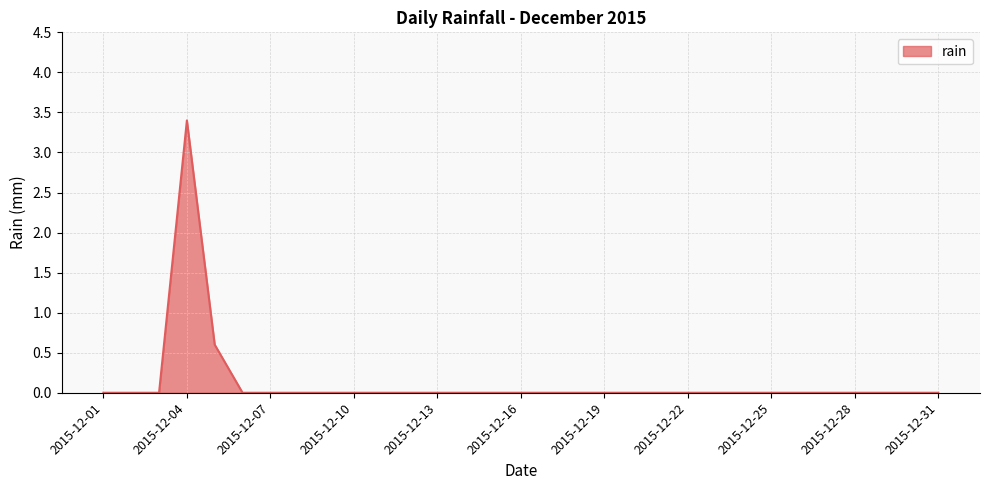

What is the maximum value shown in the chart?

3.4